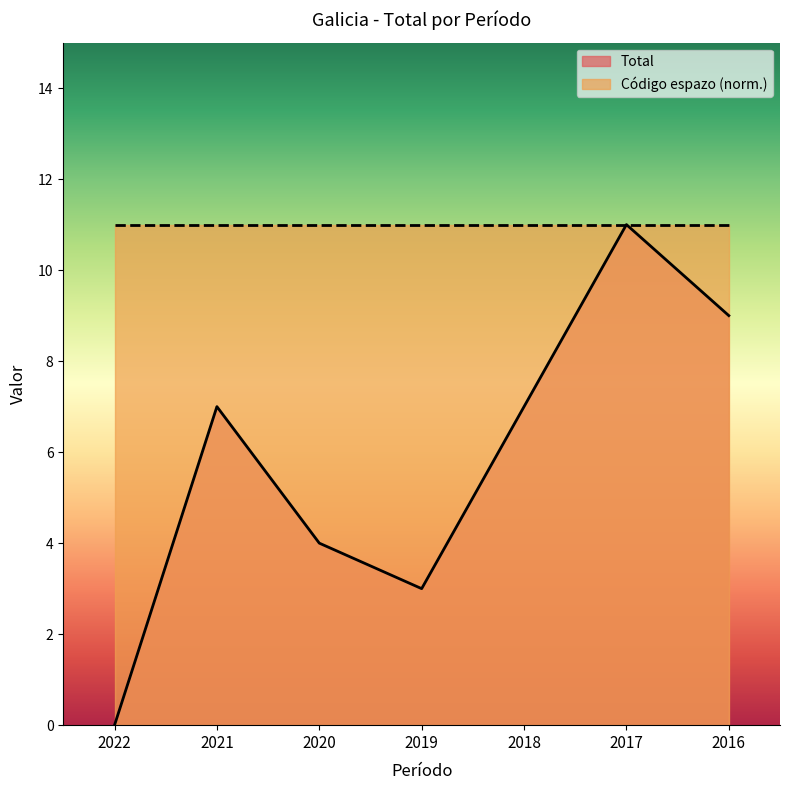

What is the difference between the second highest and minimum values?

9